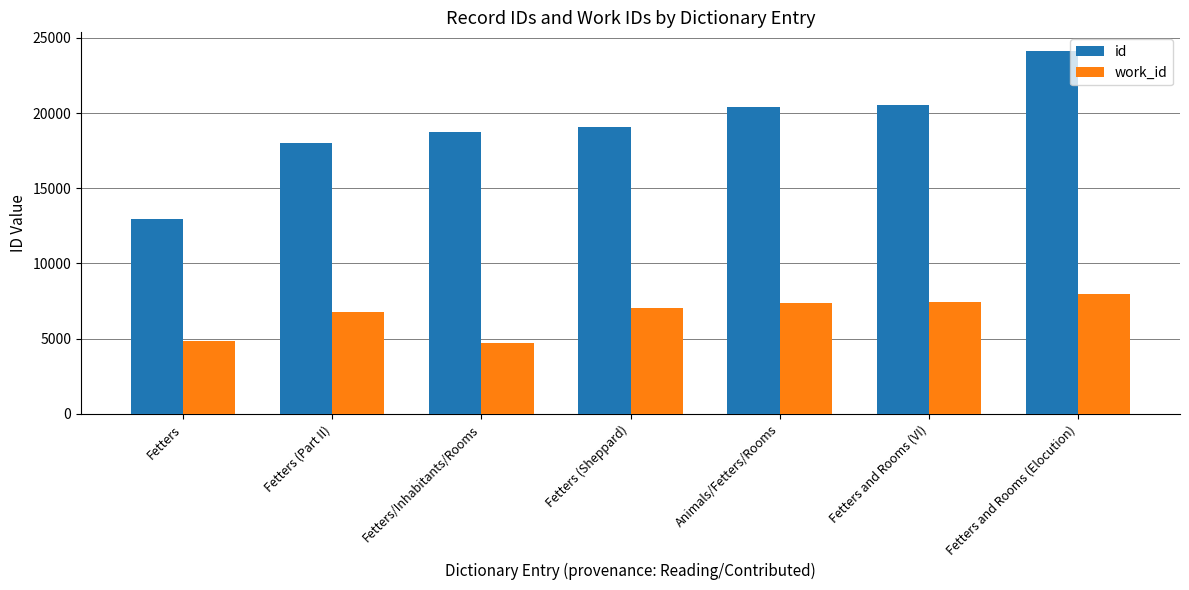

What is the value of the work_id bar at the 3rd from the left?

4685